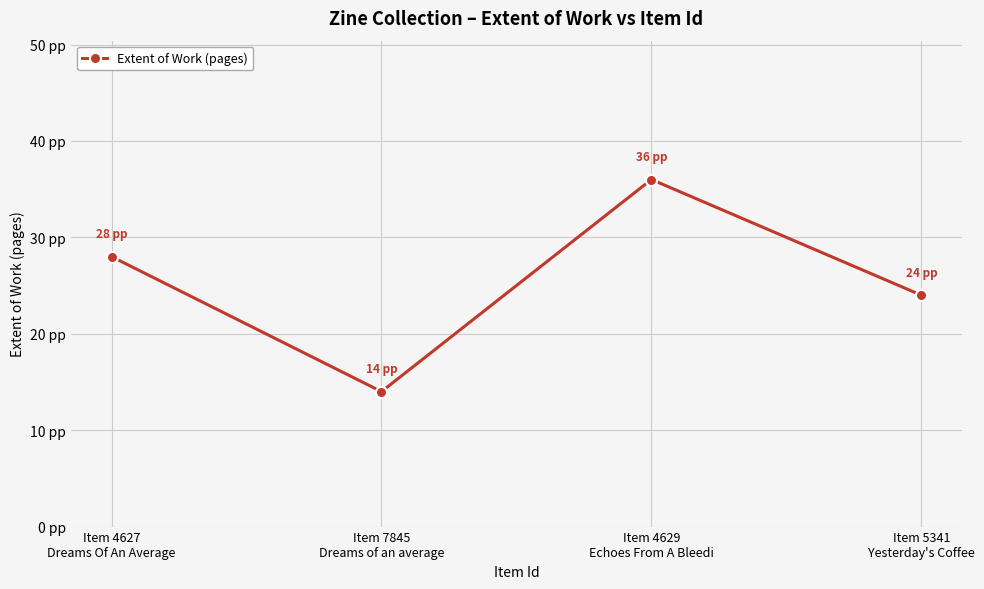

True or false: there are more than 2 points higher than both neighbors.

False